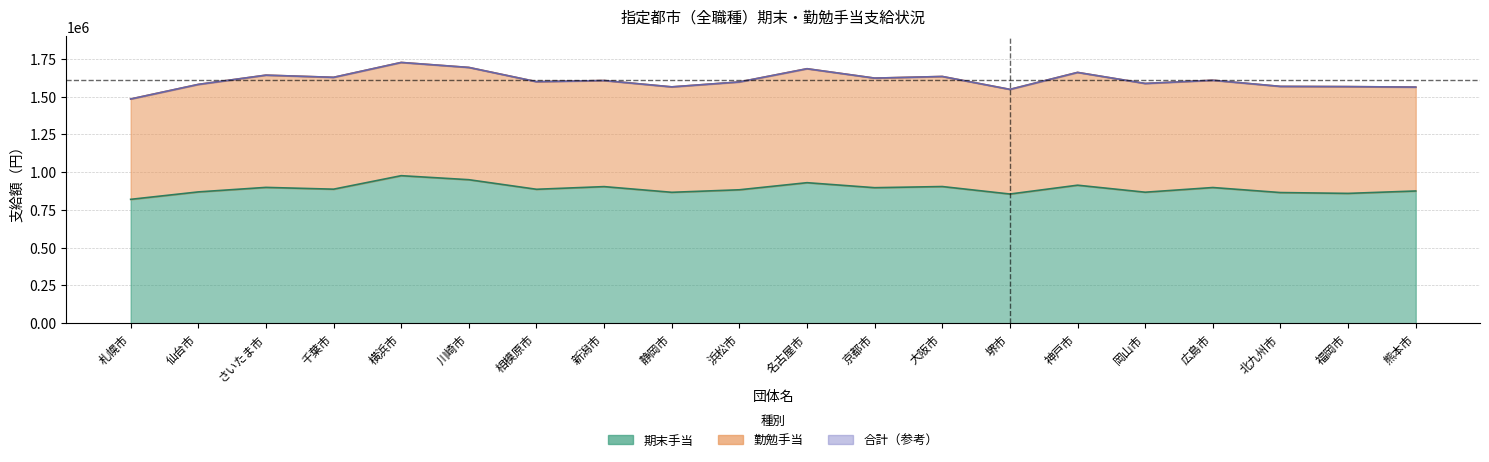

Is the value of 合計 at 堺市 greater than the value of 期末手当 at 京都市?

Yes